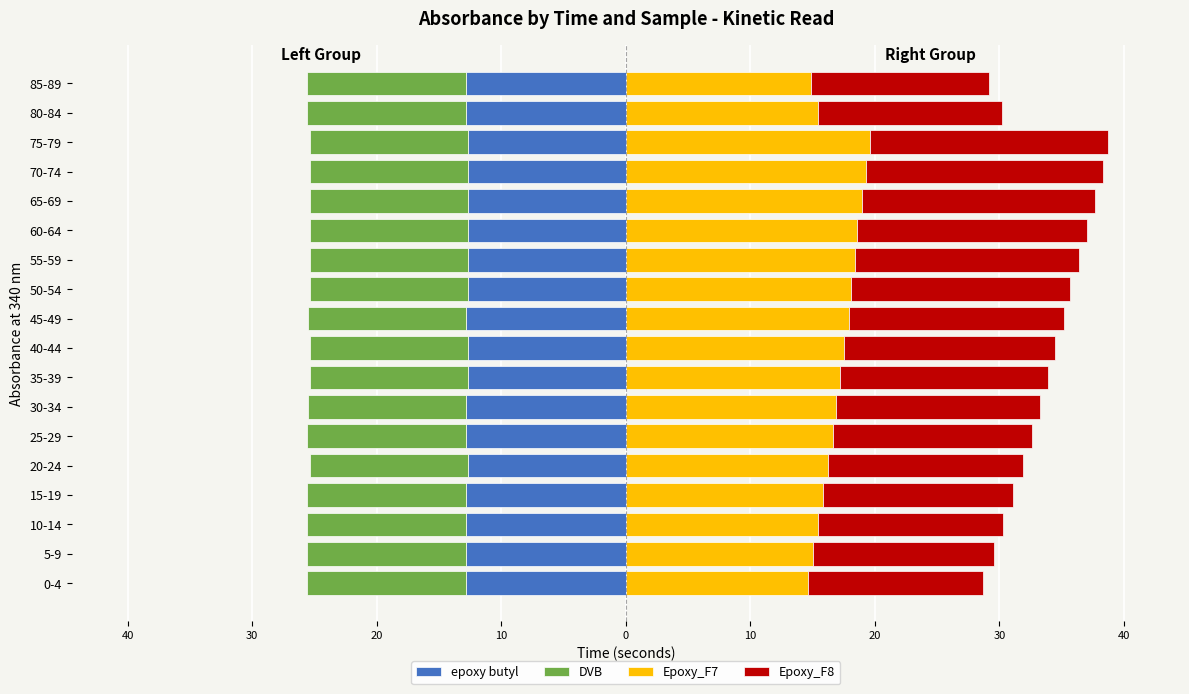

What are all the series names shown in the legend?

epoxy butyl, DVB, Epoxy_F7, Epoxy_F8